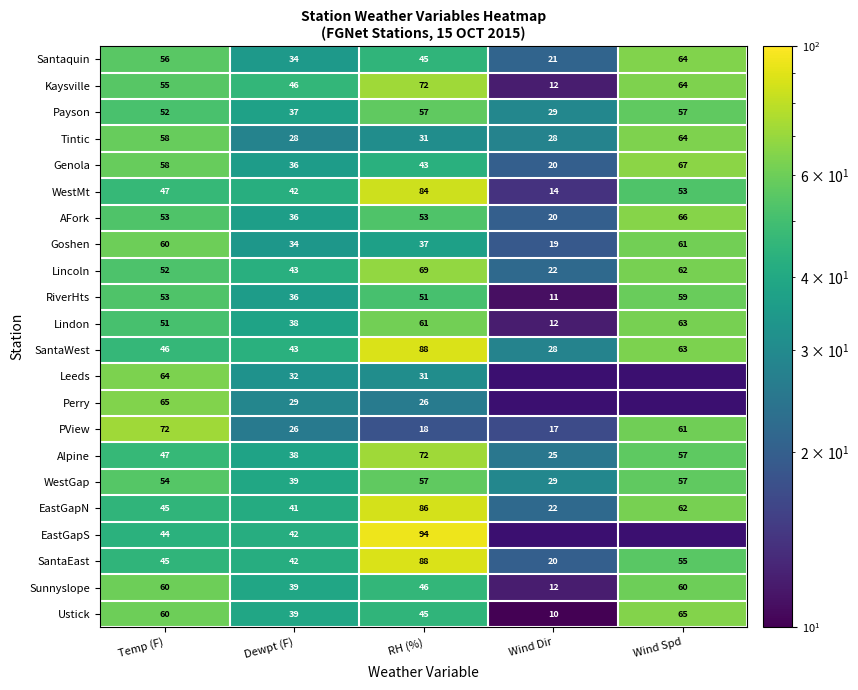

What value does the WestMt series have at Temp (F)?

47.0